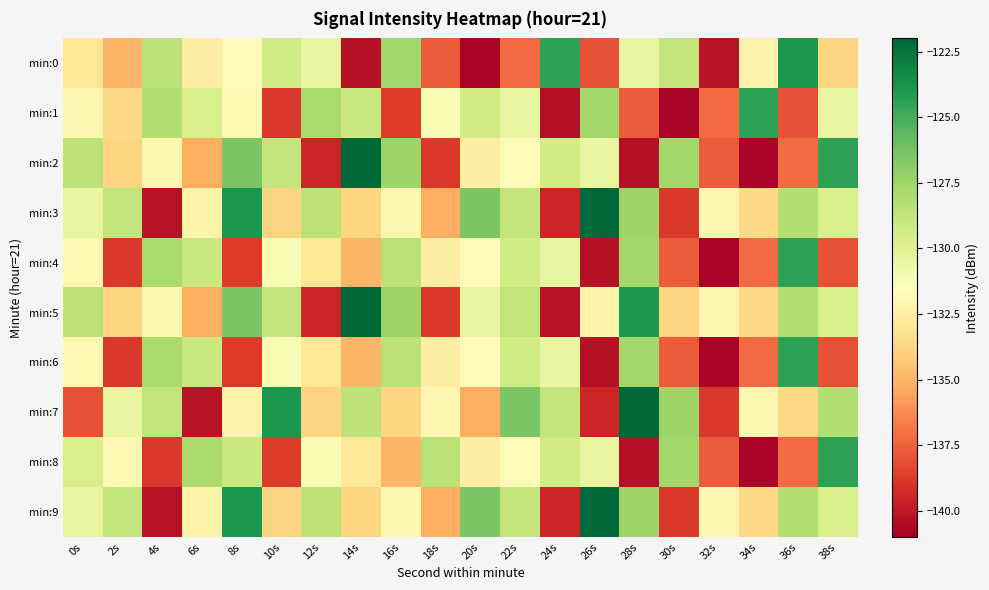

Which series has the widest spread of values?

min:2